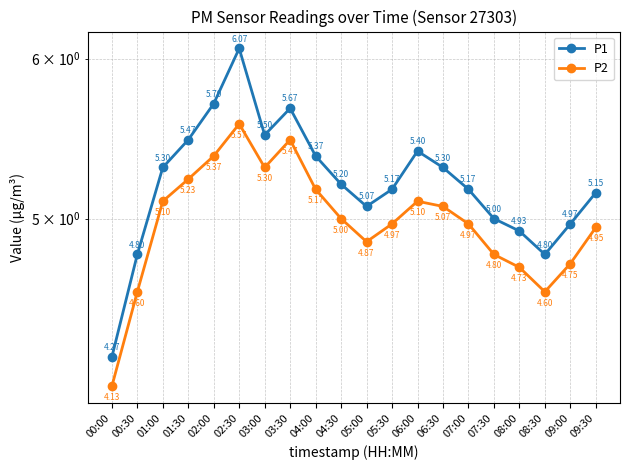

Which series has the largest total across all categories?

P1